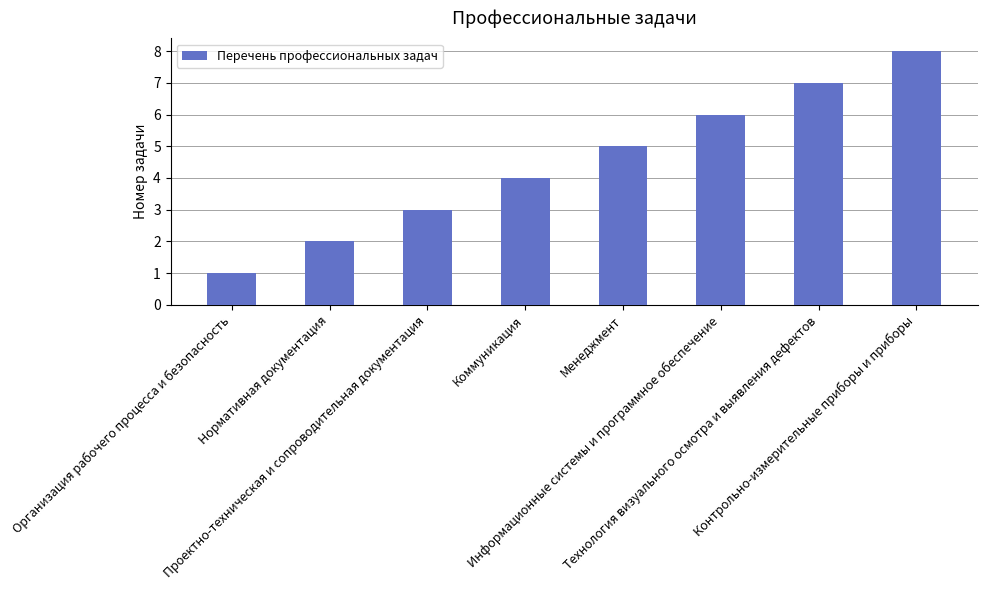

How many data points are less than 5?

4